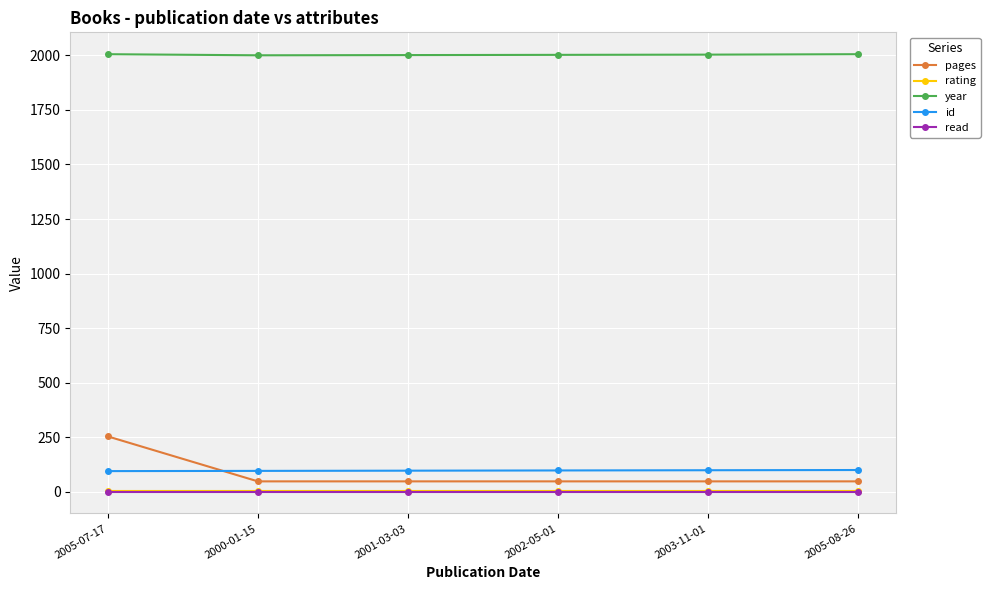

Which series has the largest range (max minus min)?

pages